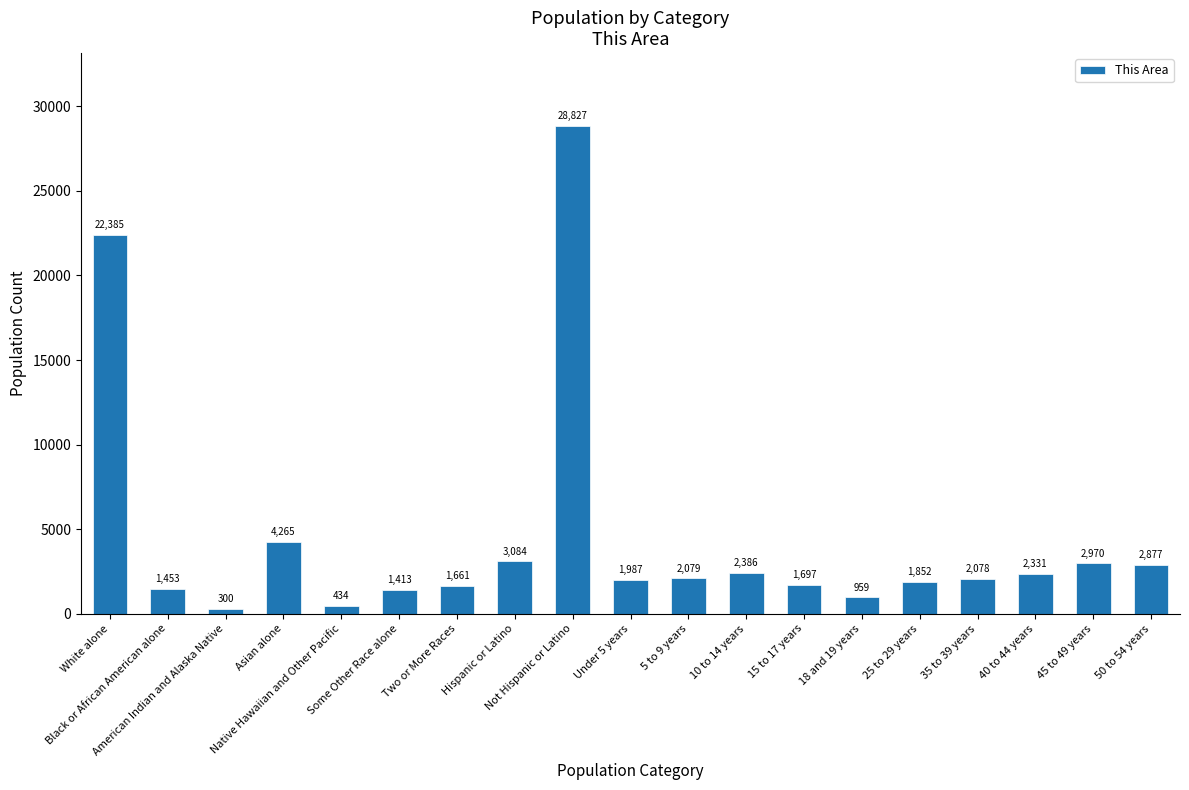

The value at 25 to 29 years is 1852. True or false?

True